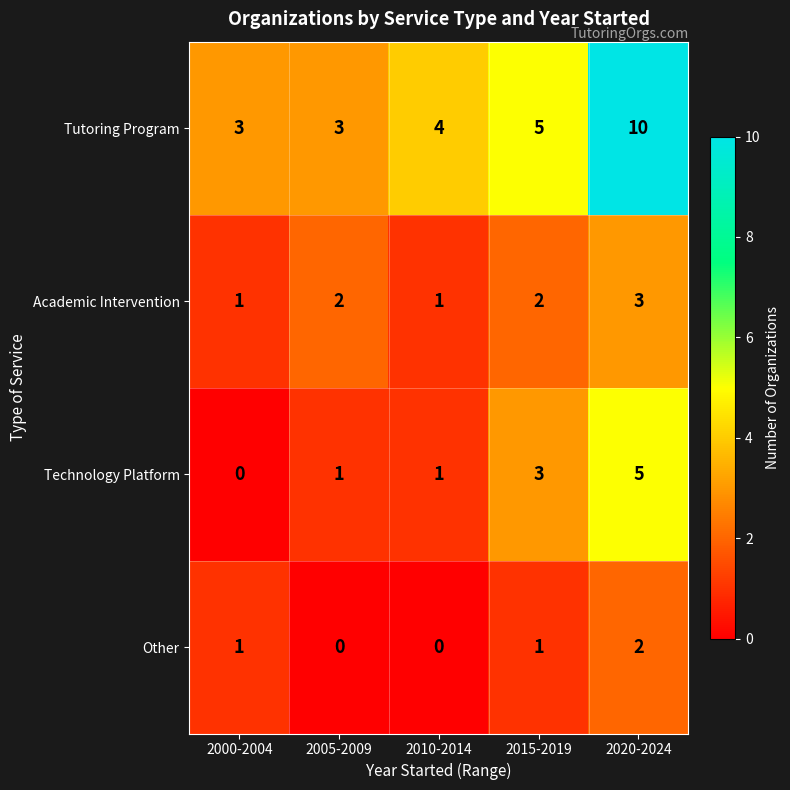

Reading left to right, list all the values displayed in this chart.

Tutoring Program: 3	3	4	5	10
Academic Intervention: 1	2	1	2	3
Technology Platform: 0	1	1	3	5
Other: 1	0	0	1	2